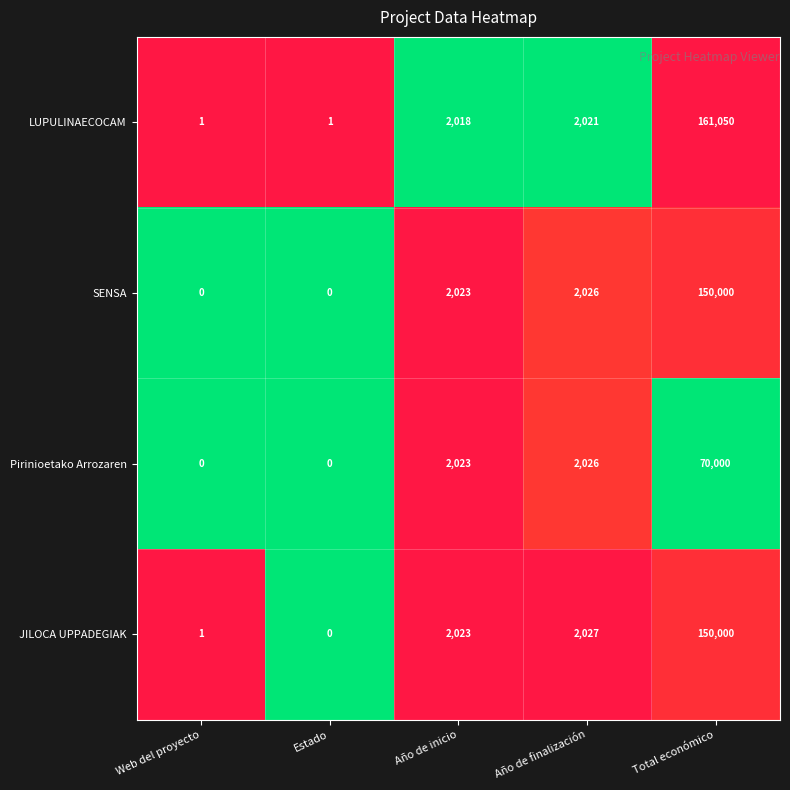

Which series changed the most between Año de finalización and Total económico?

LUPULINAECOCAM